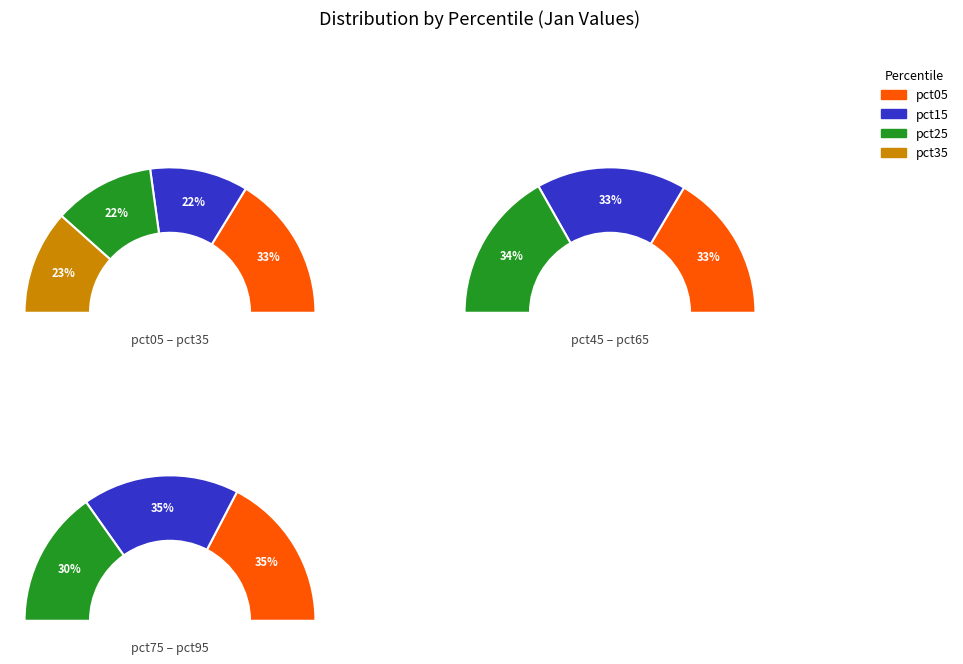

Which has a higher value, pct15 or pct65?

pct65